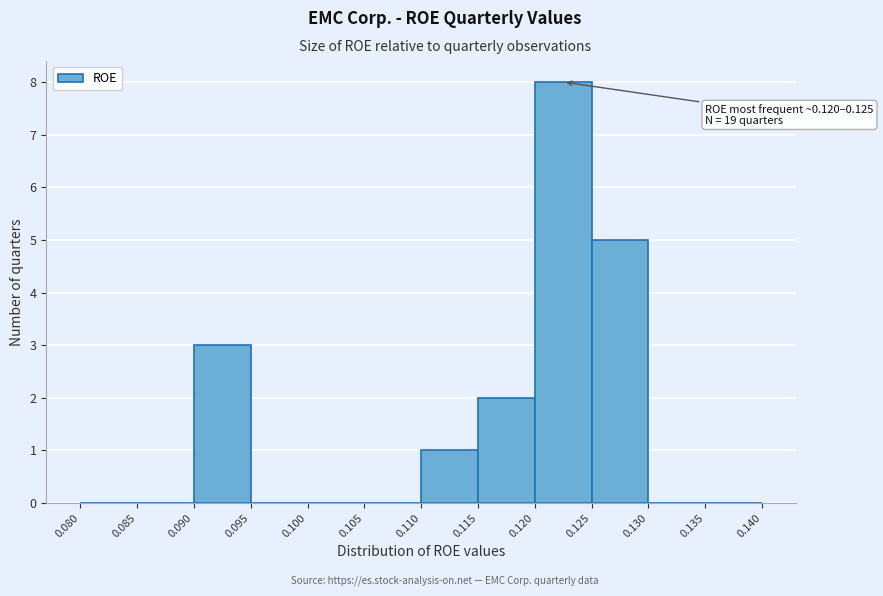

Which range on the x-axis has the tallest bar?

0.120 to 0.125